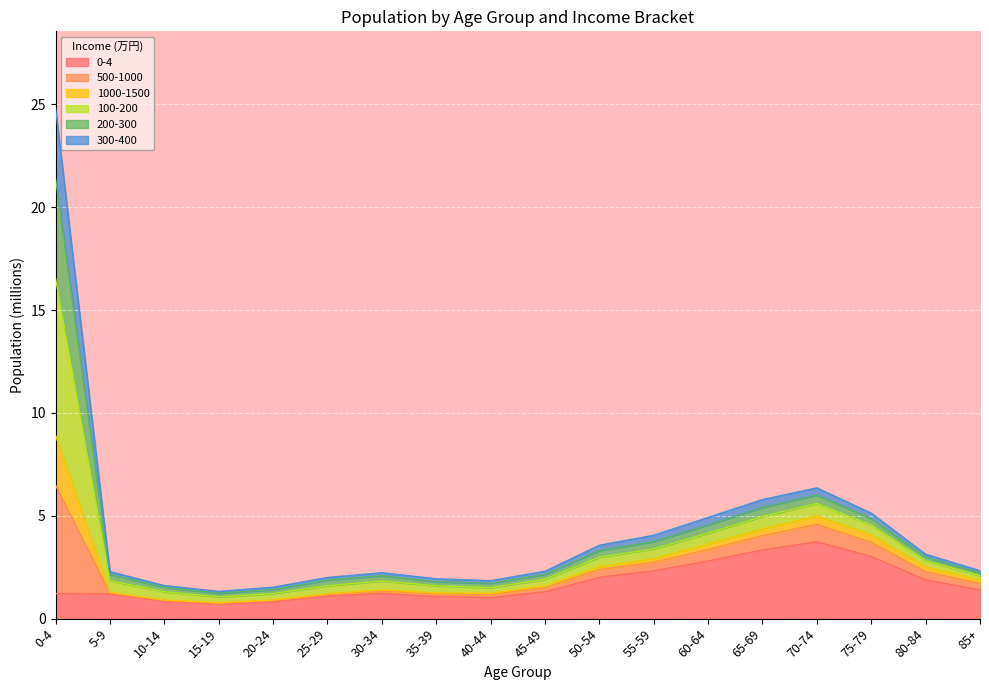

What is the maximum value for 0-4?

3.7